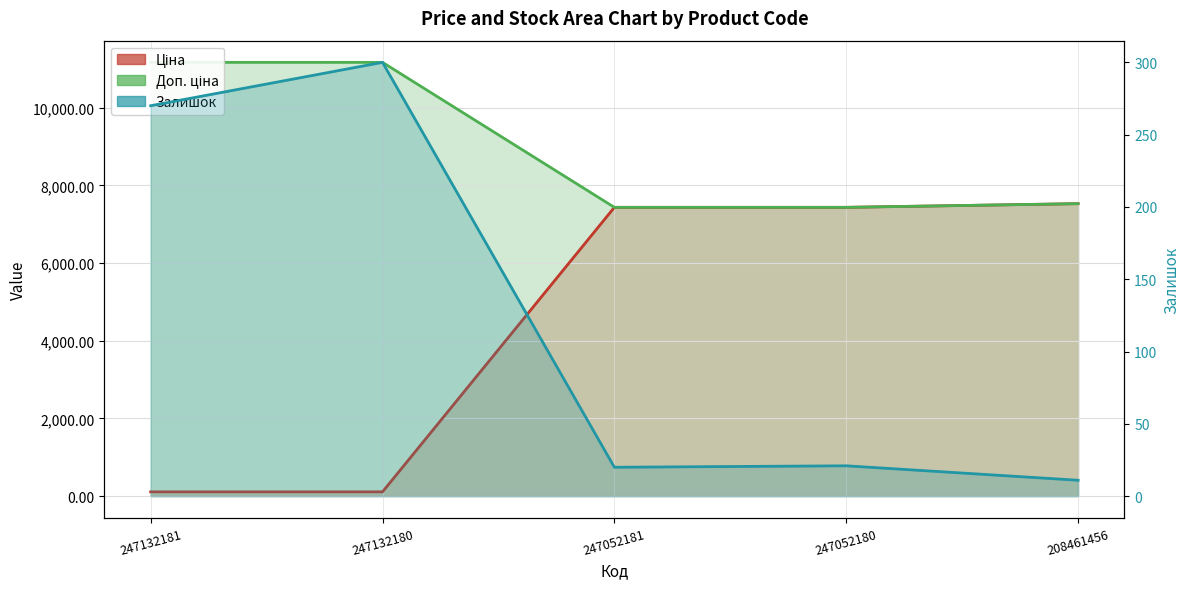

What is the difference between the maximum and minimum values in the Залишок series?

289.0